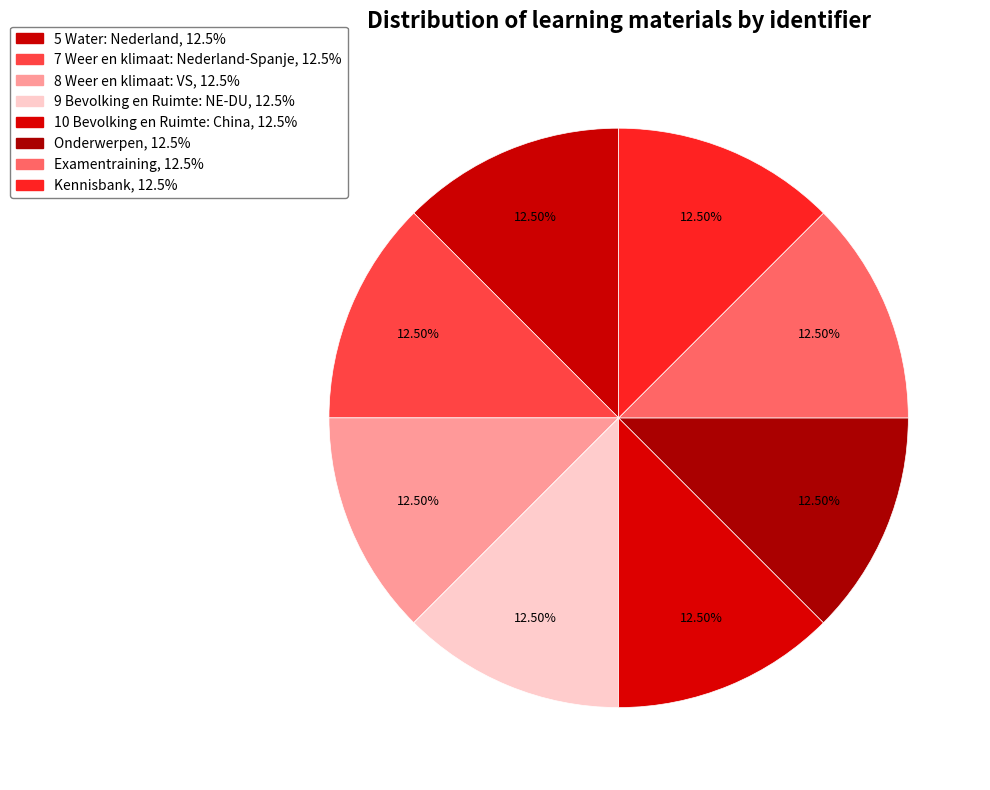

Rank the categories by value from lowest to highest.

5 Water: Nederland, 7 Weer en klimaat: Nederland-Spanje, 8 Weer en klimaat: VS, 9 Bevolking en Ruimte: NE-DU, 10 Bevolking en Ruimte: China, Kennisbank, Examentraining, Onderwerpen